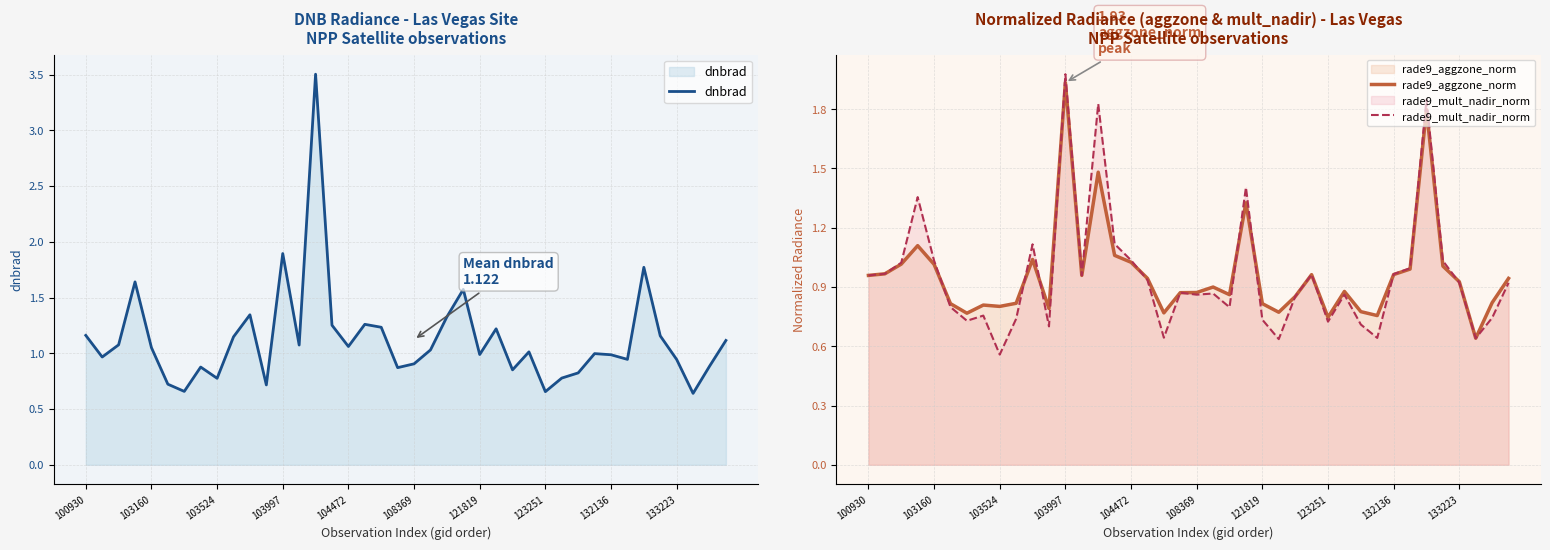

Which series has the largest range (max minus min)?

dnbrad